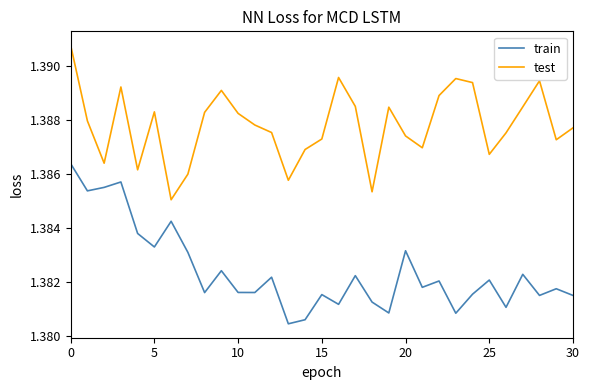

List the series in order of their peak value, highest first.

test, train